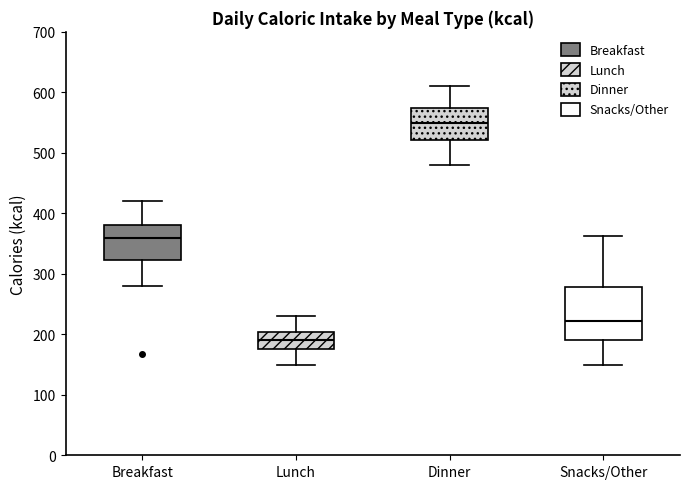

Reading left to right, read every box against the y-axis: the position of its median line, the range the box covers, and the ends of its whiskers. The values are not printed on the chart, so give them approximately, as read against the axis.

Breakfast: median 360, box 320 to 380, whiskers 280 to 420
Lunch: median 190, box 180 to 200, whiskers 150 to 230
Dinner: median 550, box 520 to 570, whiskers 480 to 610
Snacks/Other: median 220, box 190 to 280, whiskers 150 to 360